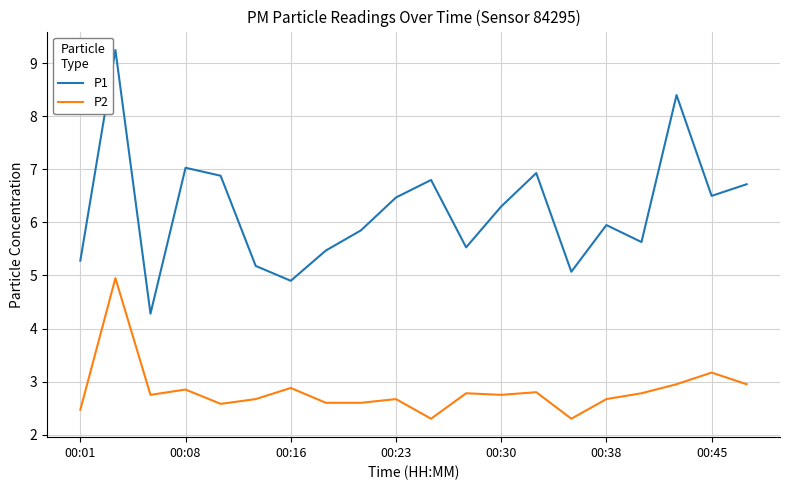

What is the minimum value for P2?

2.3